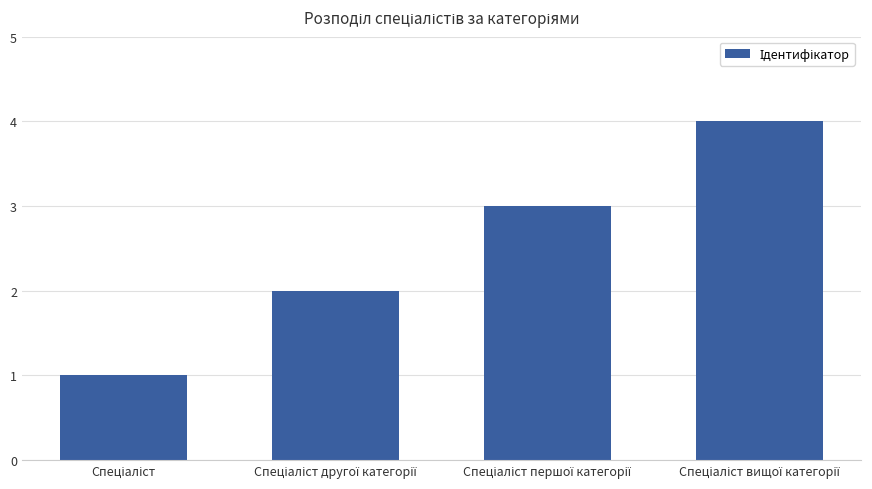

What is the greatest value displayed?

4